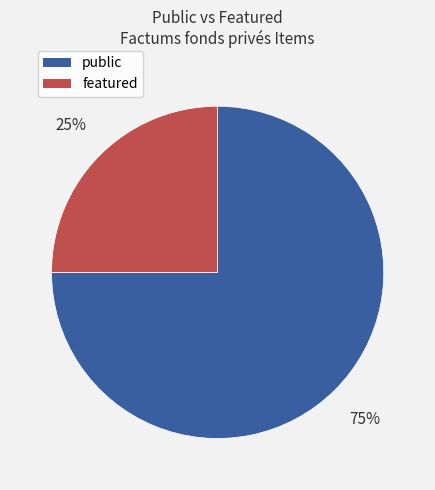

Is there any slice that represents more than half of the pie?

Yes